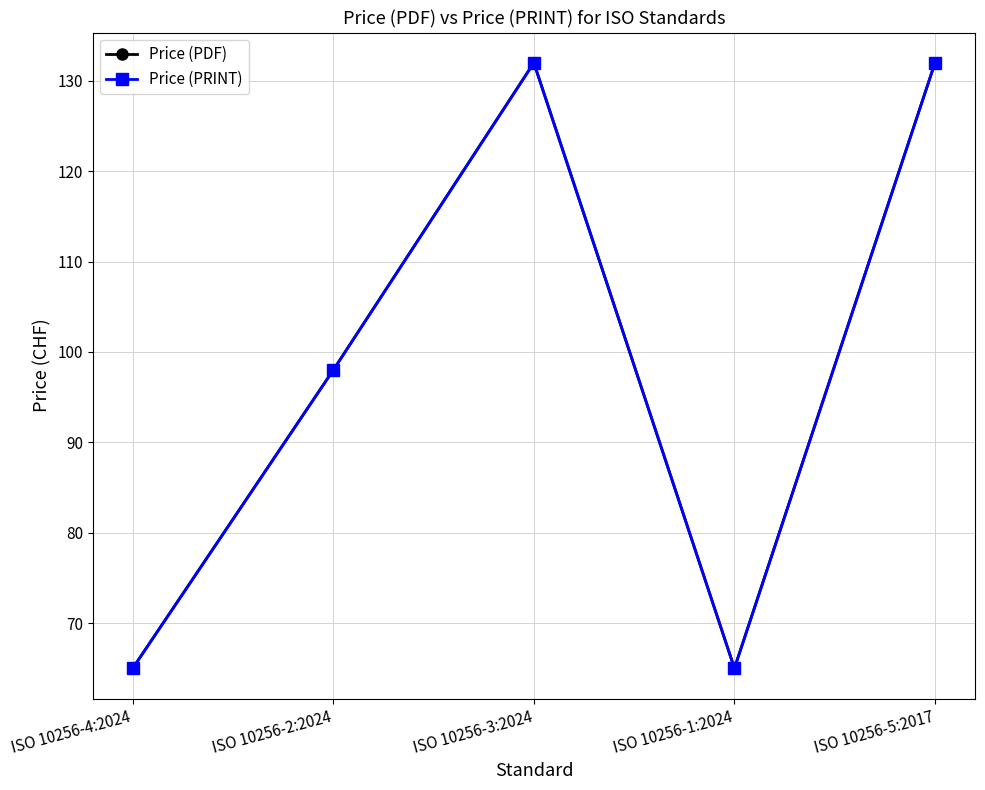

Is this an area chart (filled region under the line)?

No